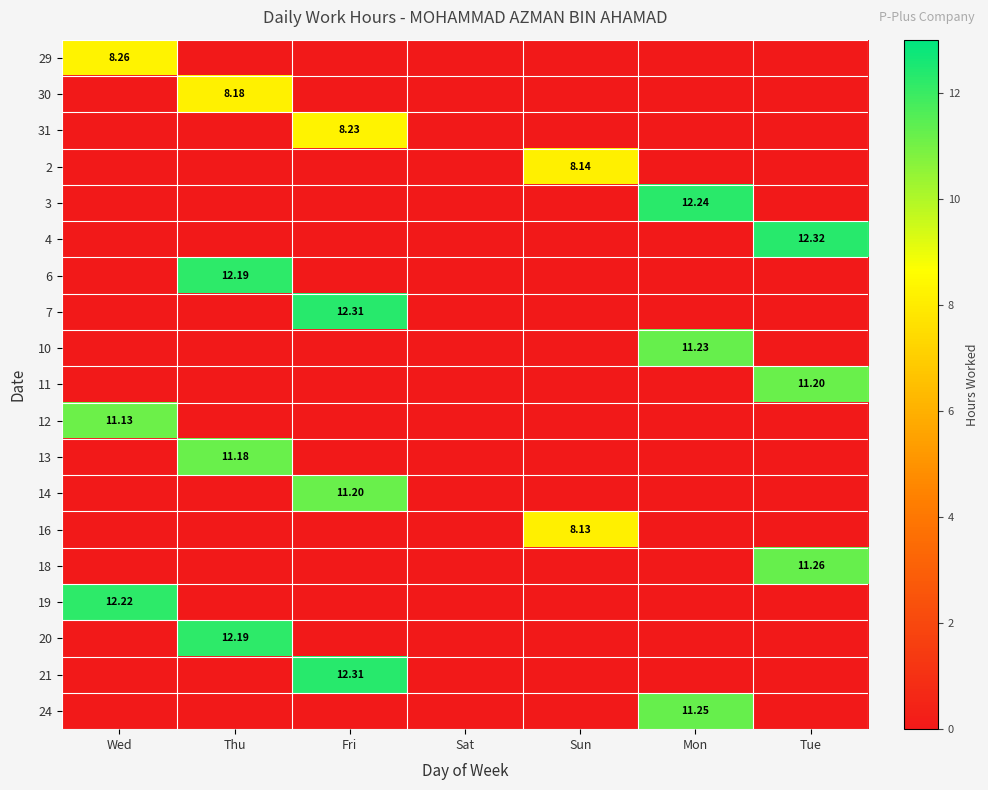

At how many categories does at least one series exceed 7?

6